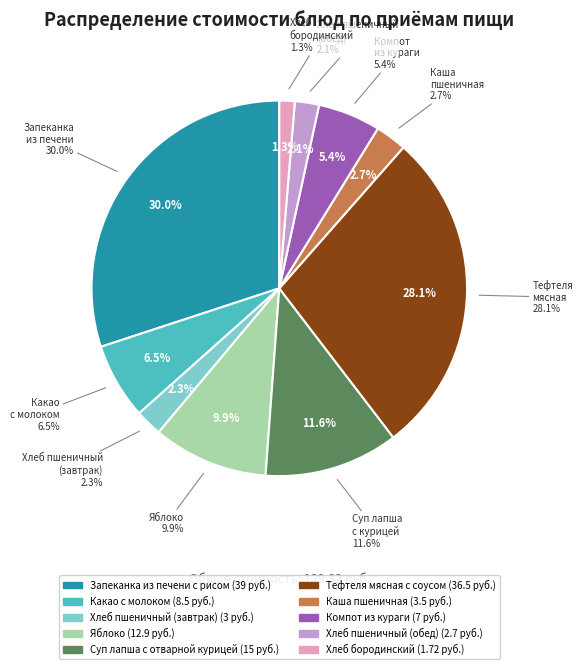

Count the number of slices in the pie.

10